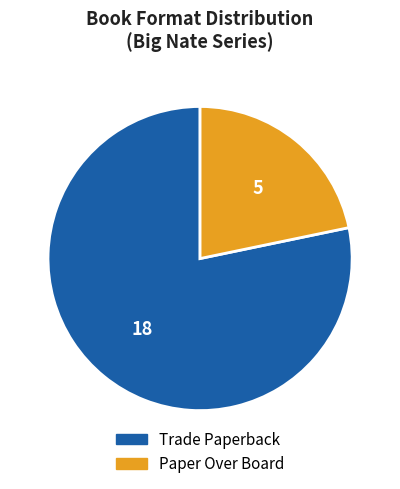

Approximately how many times larger is the value at Paper Over Board compared to Trade Paperback?

0.3